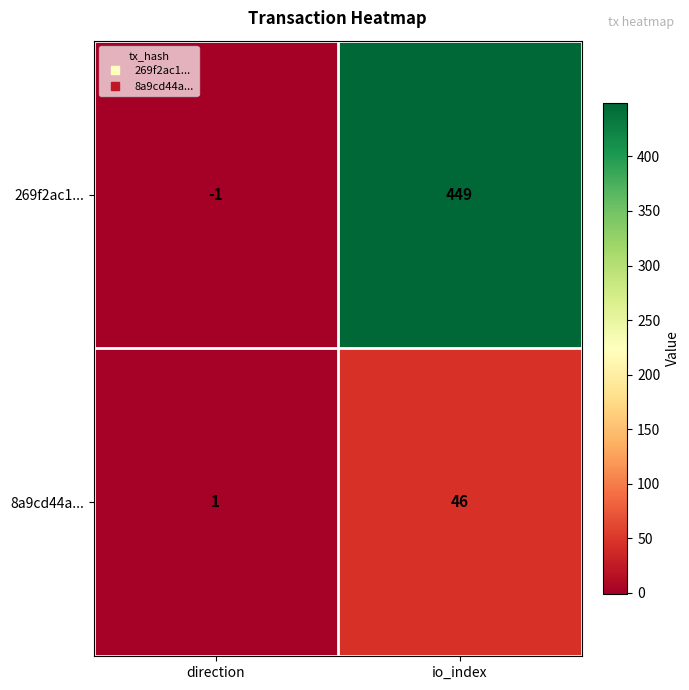

What is the highest value of the 269f2ac1... series?

449